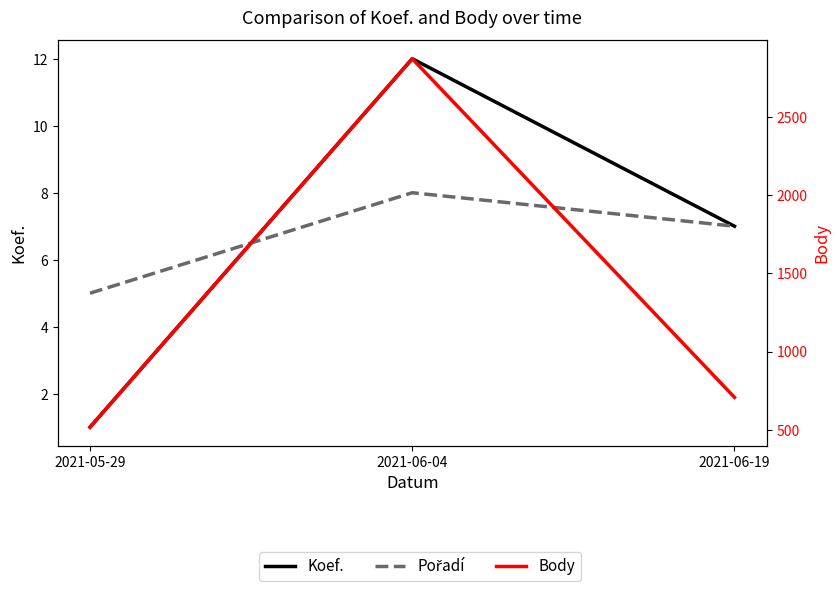

True or false: Koef. has a value of 1 at 2021-05-29.

False